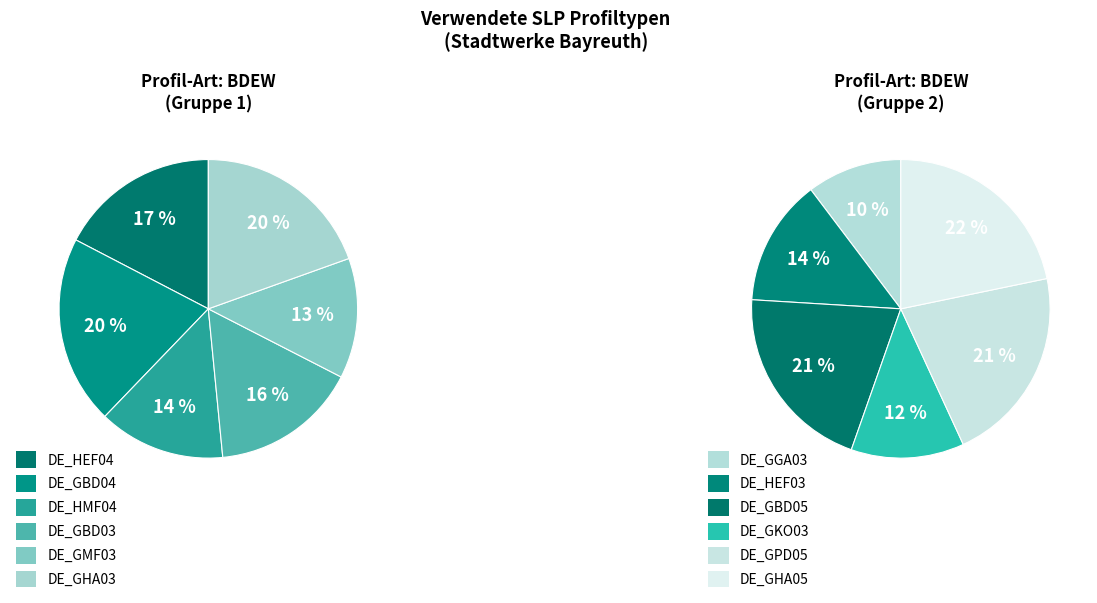

Does any single category account for the majority?

No